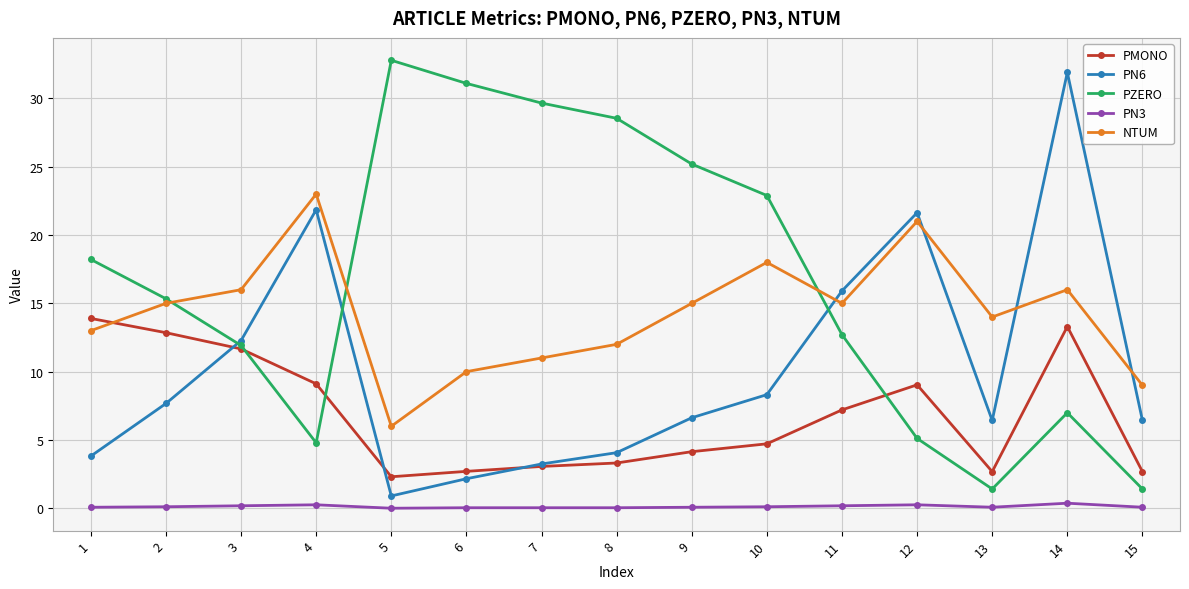

The value of PZERO at 5 is 11.2. True or false?

False